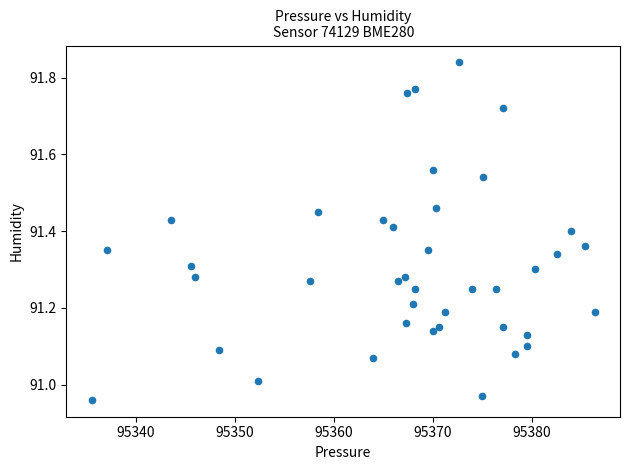

What is the range of X values (max minus min)?

50.8